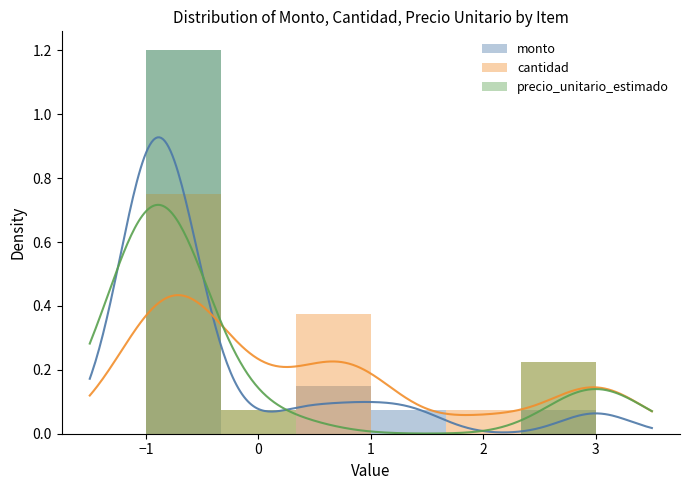

Which series has the largest total across all categories?

monto